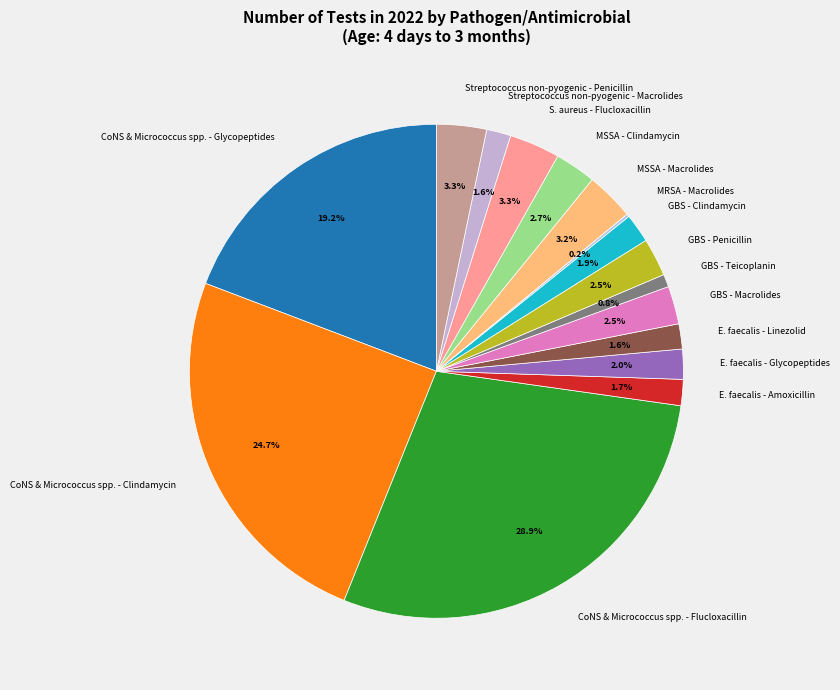

Does any single category account for the majority?

No